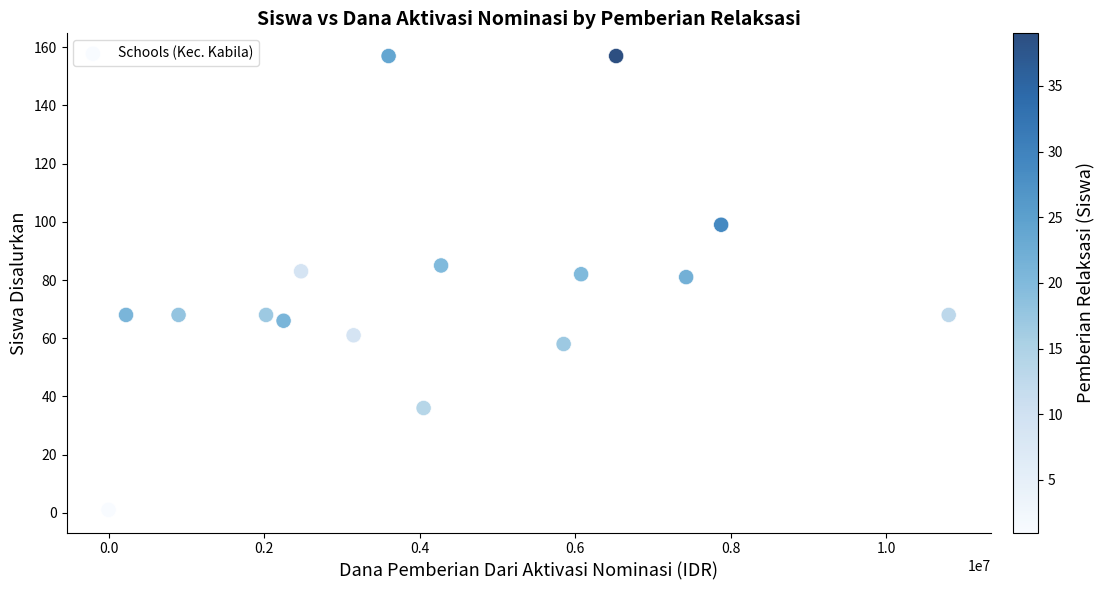

What is the range of Y values (max minus min)?

156